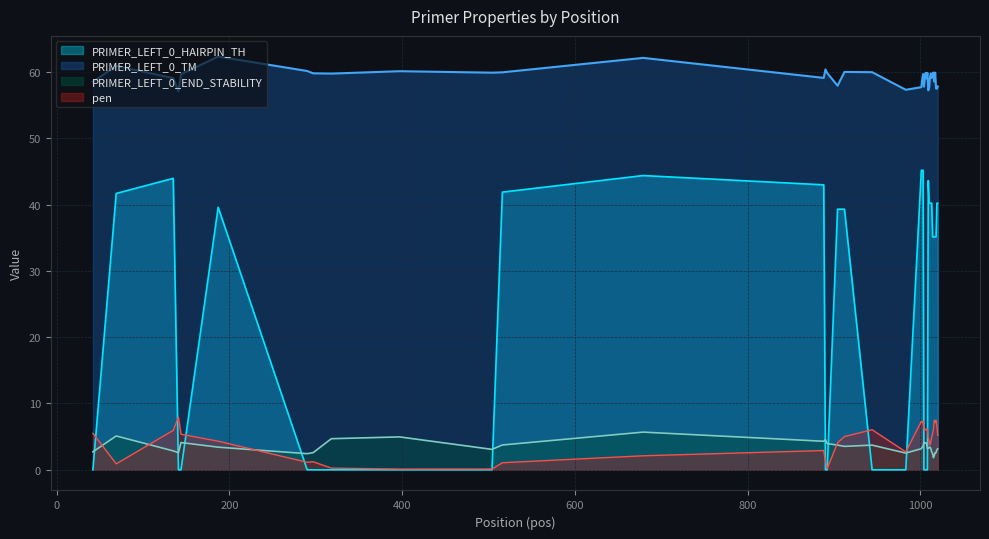

What is the lowest value of the pen series?

0.1